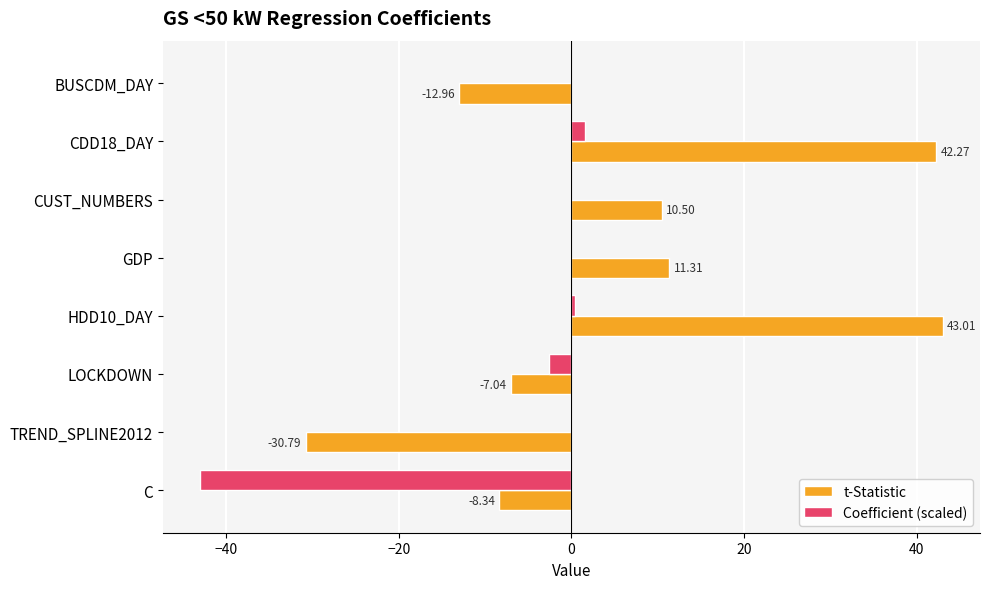

Count the number of data series in this chart.

2